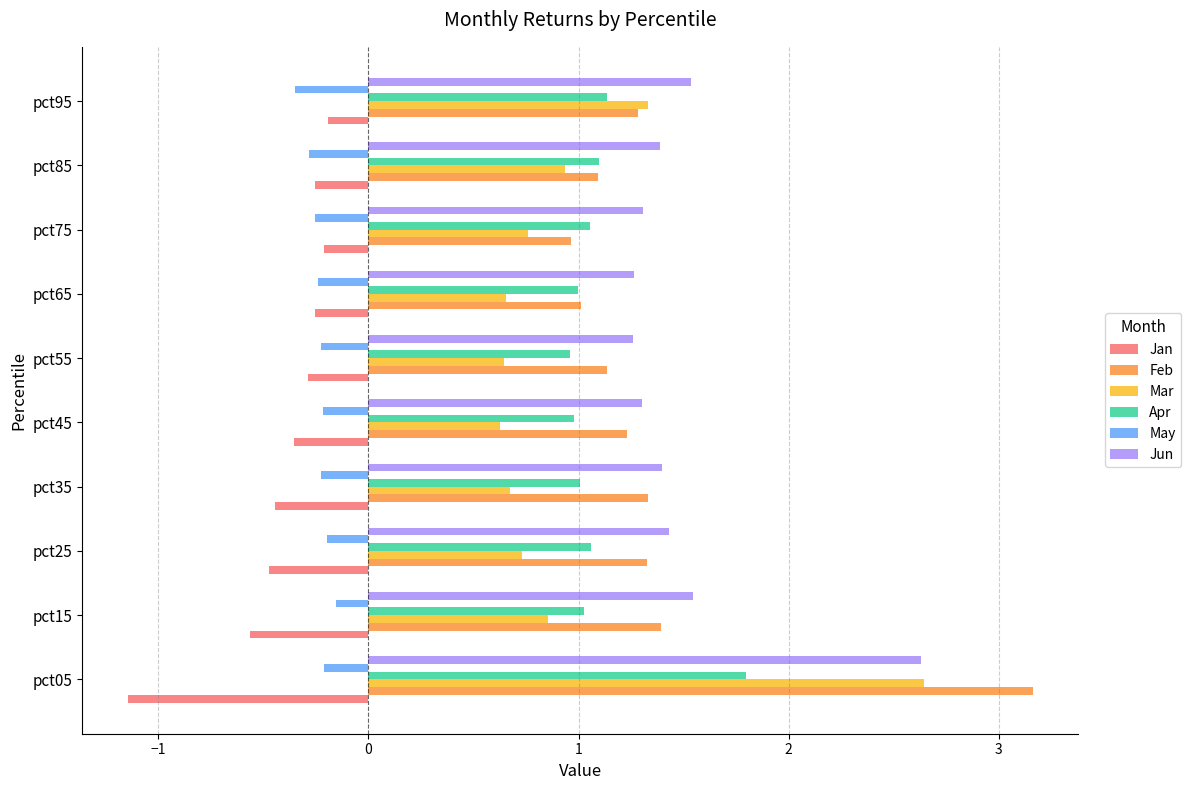

What value does the Apr series have at pct45?

1.0